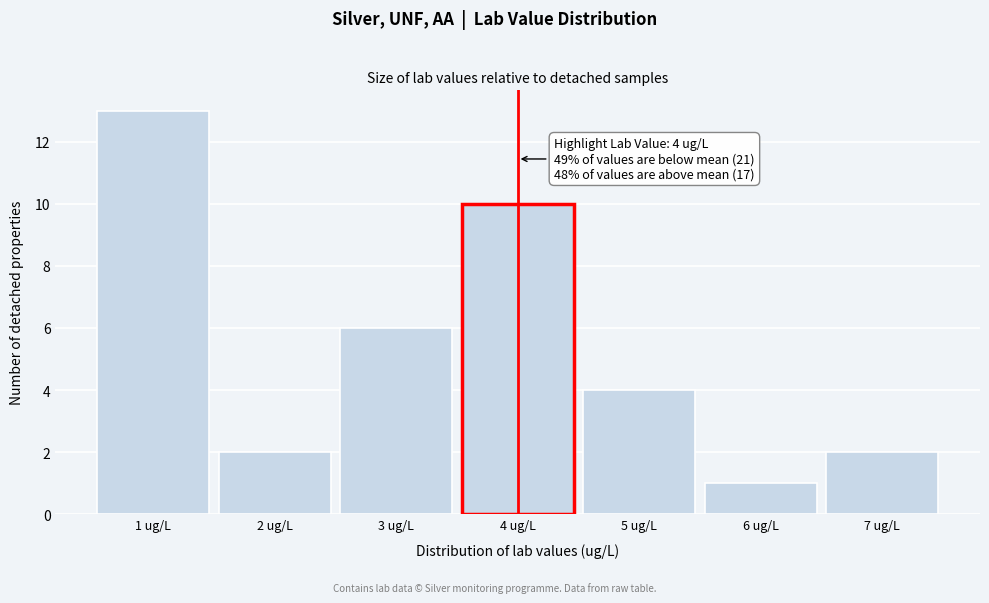

Reading left to right, extract all data points from this chart.

1 ug/L=13	2 ug/L=2	3 ug/L=6	4 ug/L=10	5 ug/L=4	6 ug/L=1	7 ug/L=2